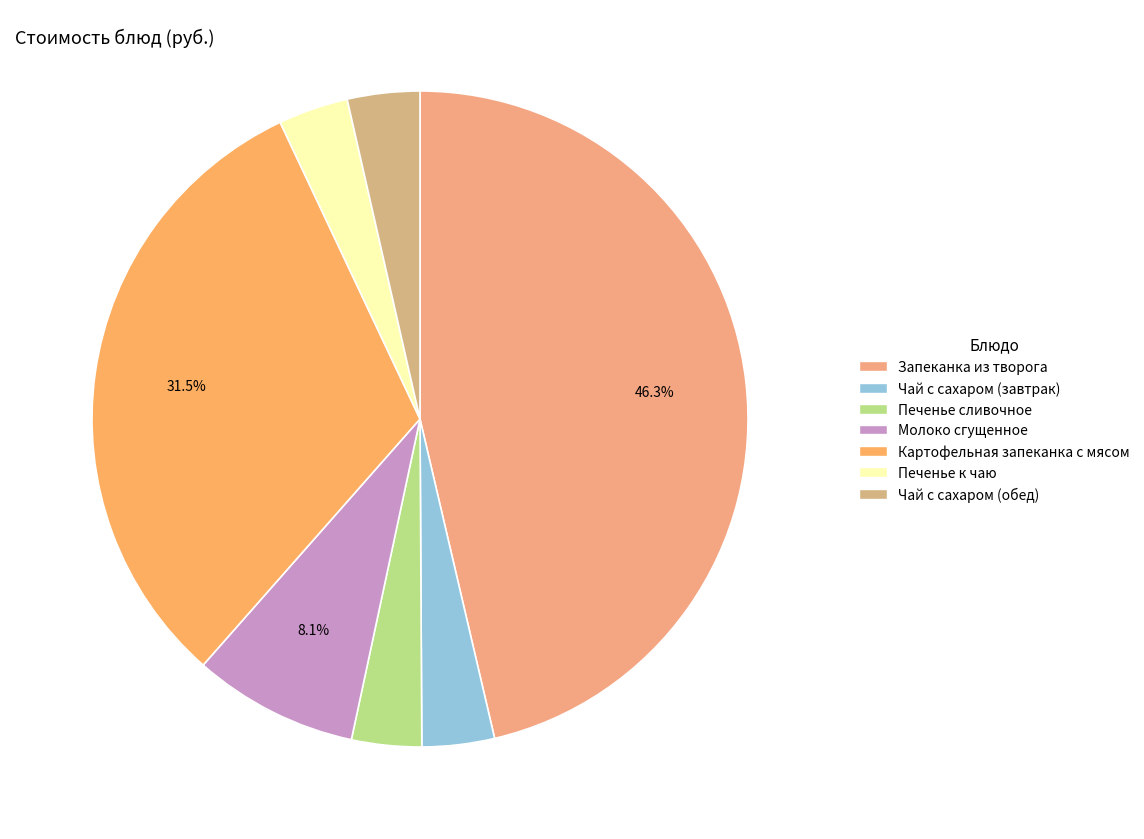

Which category has the biggest portion of the pie?

Запеканка из творога